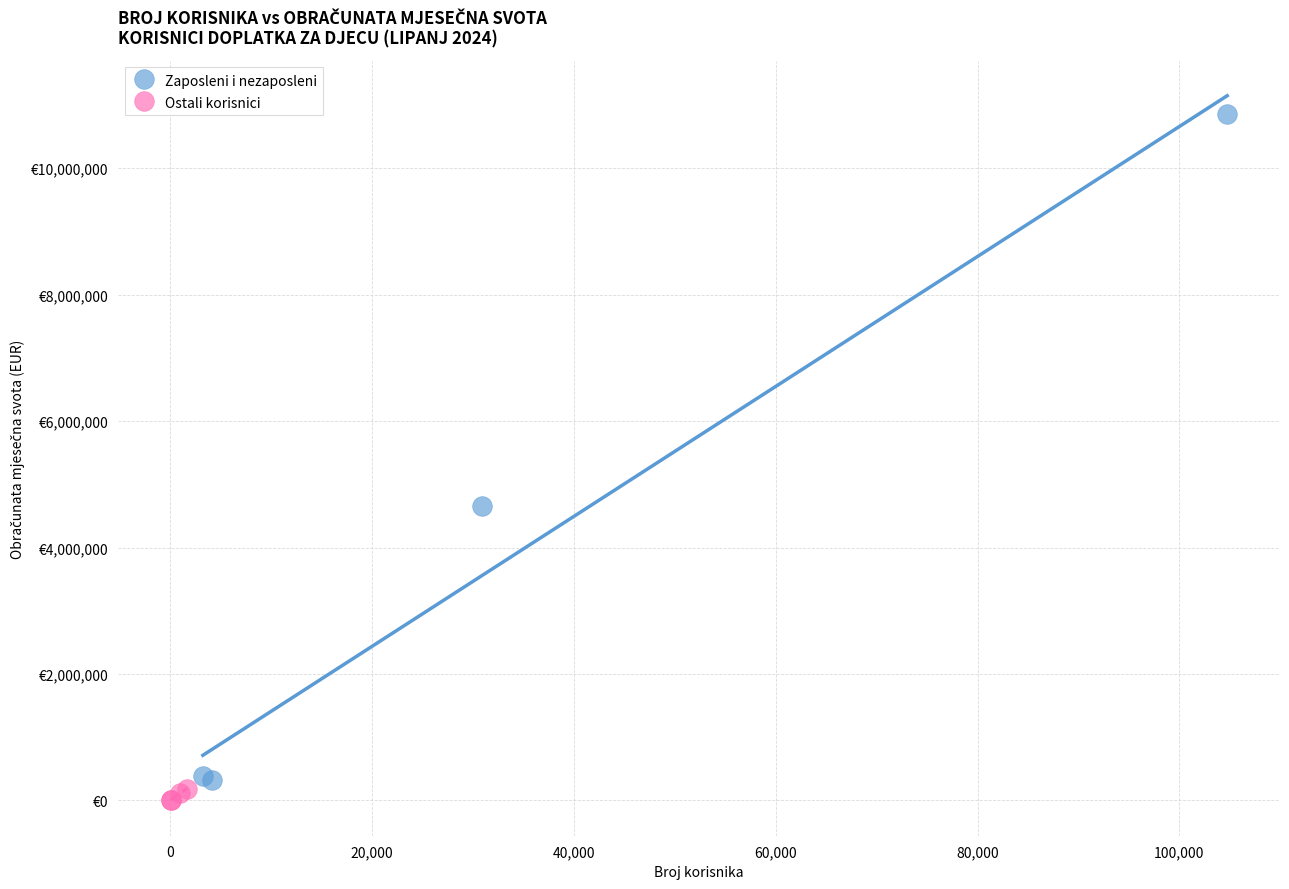

What are all the series names shown in the legend?

Zaposleni i nezaposleni, Ostali korisnici